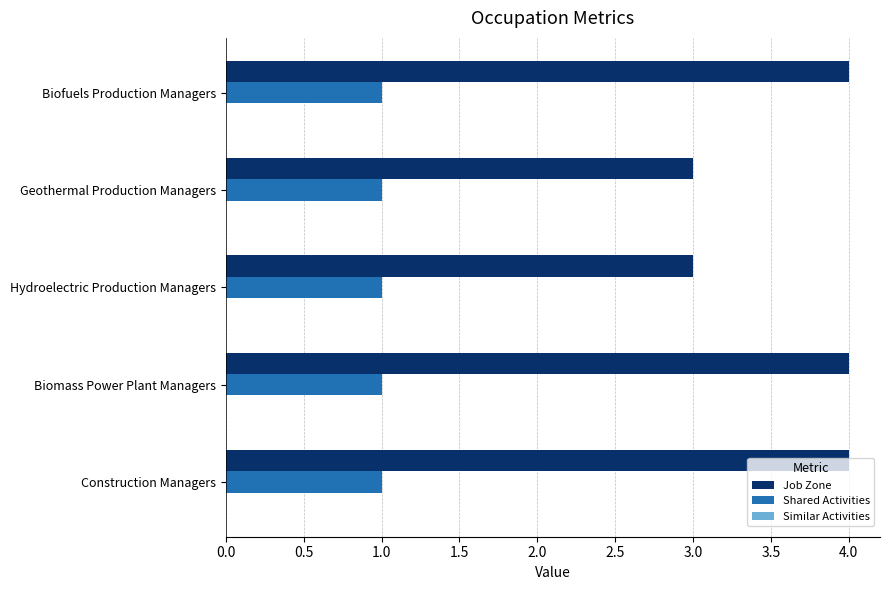

What is the minimum value for Job Zone?

3